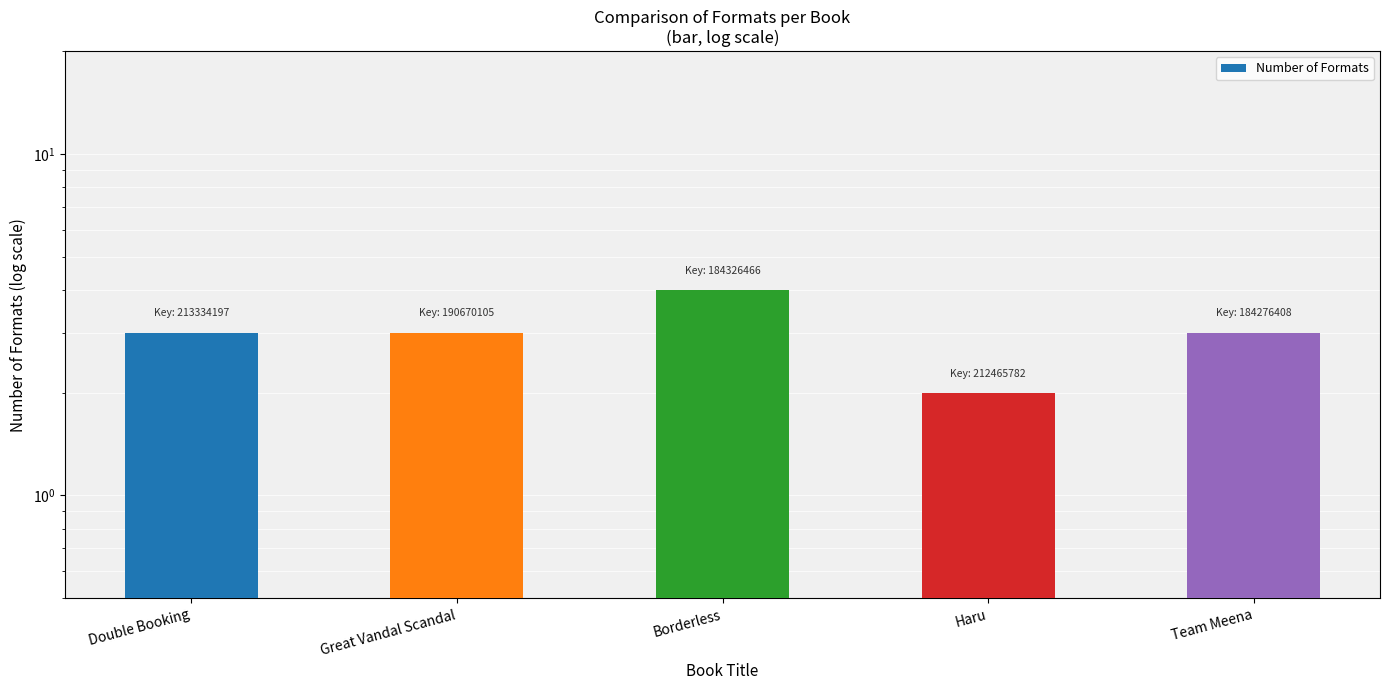

At which category does the chart reach its minimum across all series?

Haru